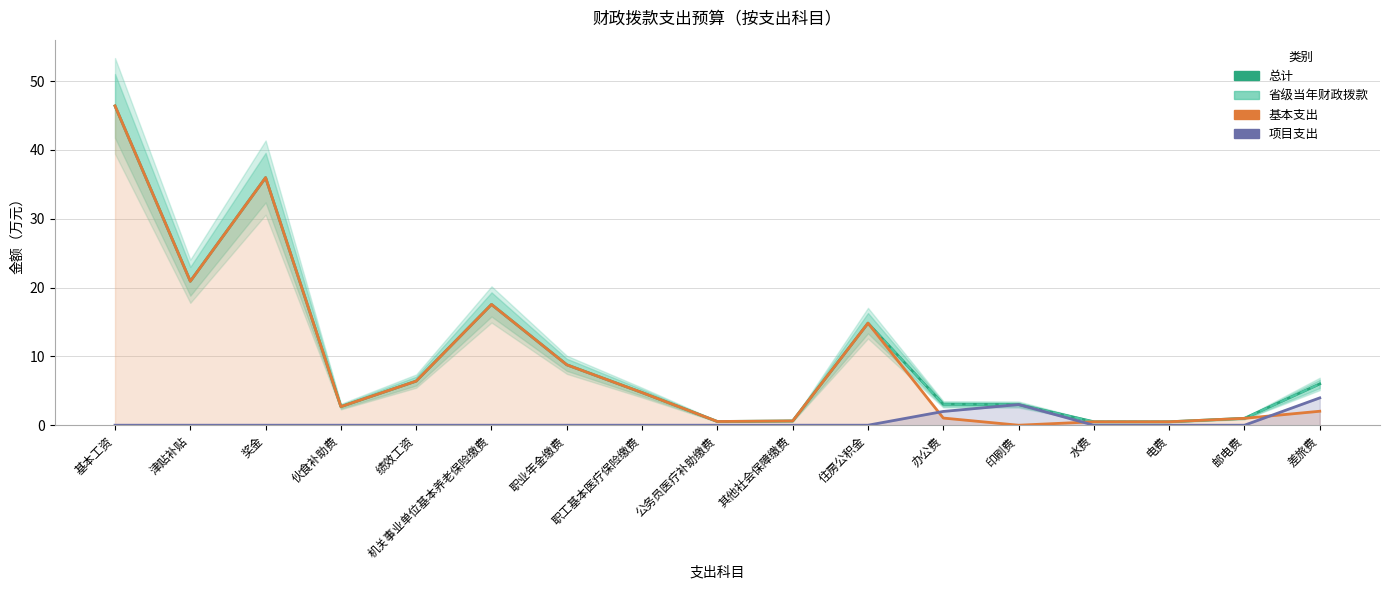

What position from the right is 印刷费?

5